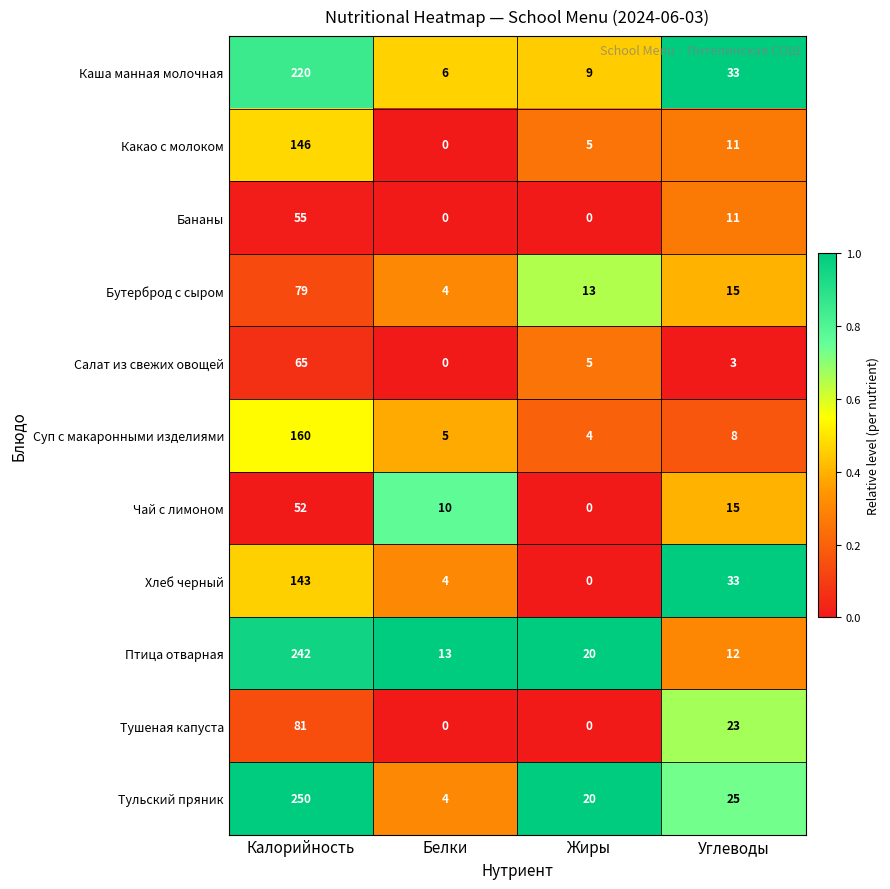

What is the difference between the maximum and minimum values in the Чай с лимоном series?

52